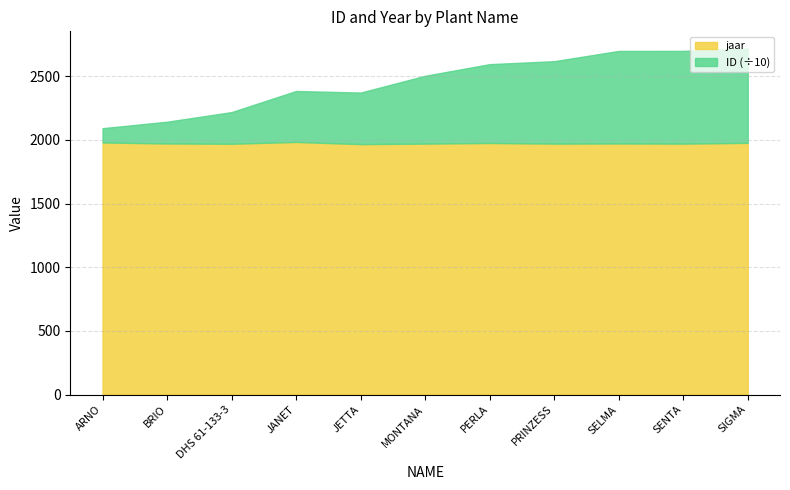

What is the total value across all series at SENTA?

2699.4